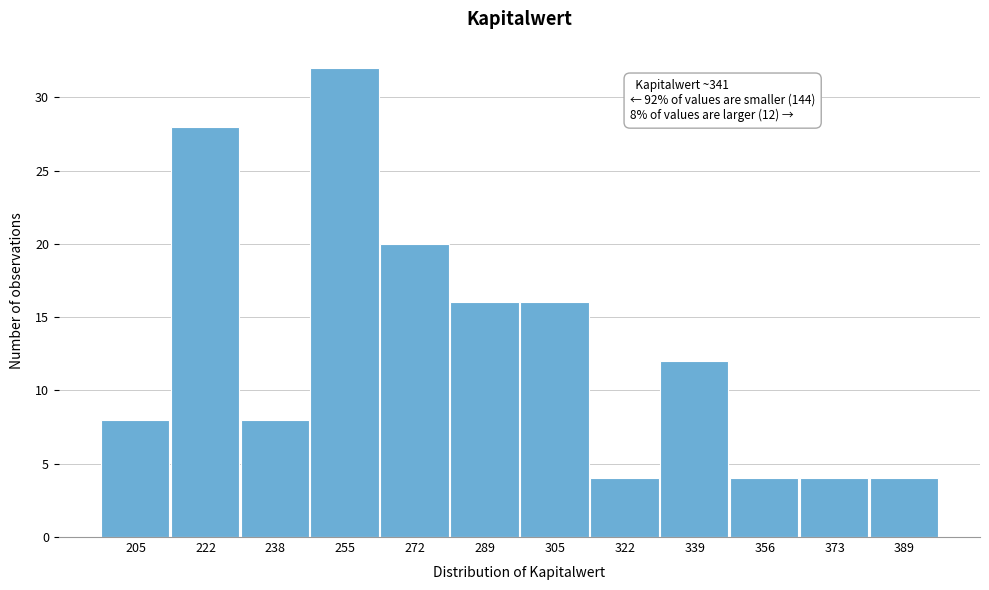

Reading left to right, transcribe all the data shown in this chart.

205=8	222=28	238=8	255=32	272=20	289=16	305=16	322=4	339=12	356=4	373=4	389=4